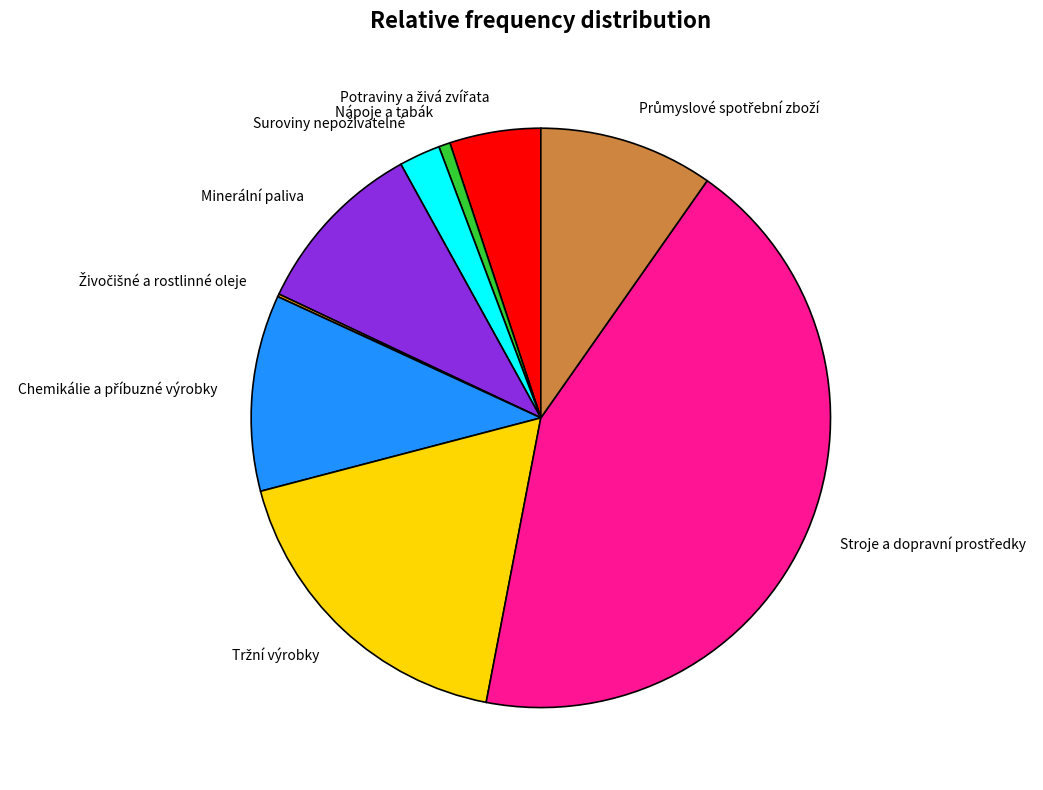

Does any single category account for the majority?

No